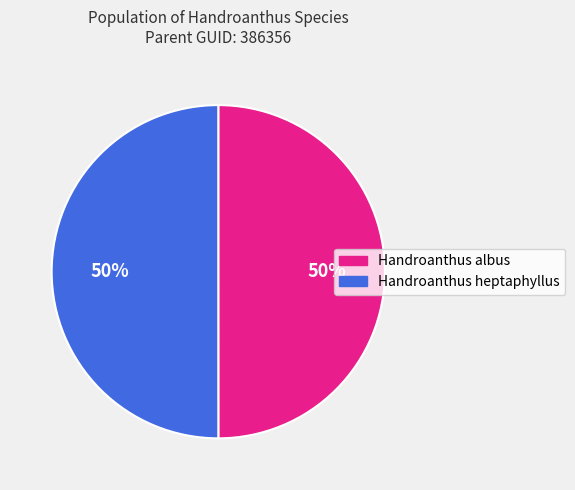

To the nearest percent, what portion does Handroanthus albus represent?

50%